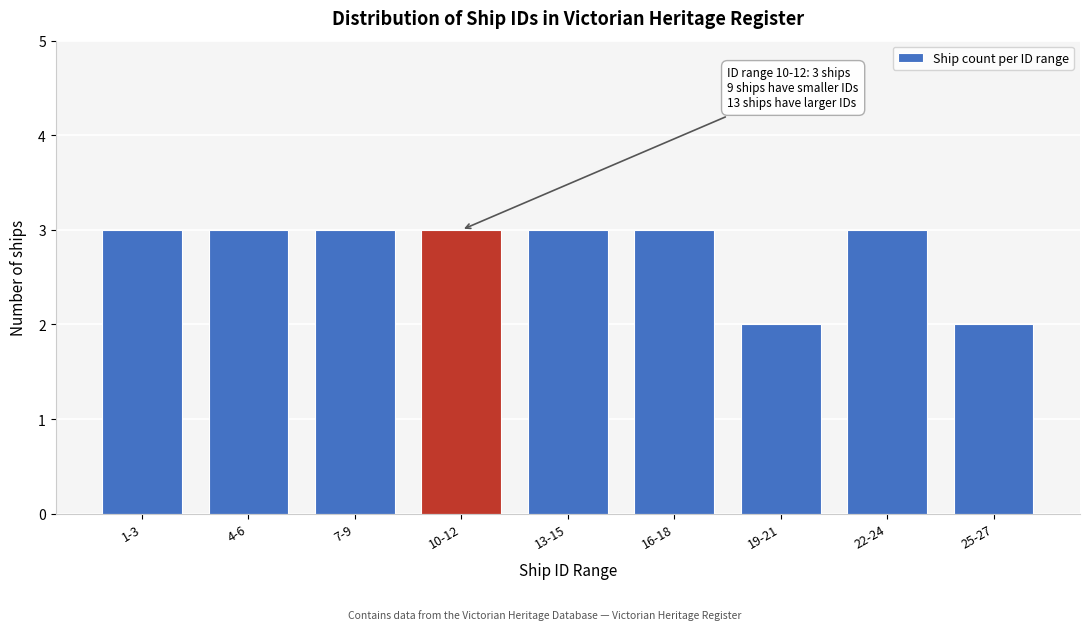

Reading left to right, transcribe all the data shown in this chart.

1-3=3	4-6=3	7-9=3	10-12=3	13-15=3	16-18=3	19-21=2	22-24=3	25-27=2